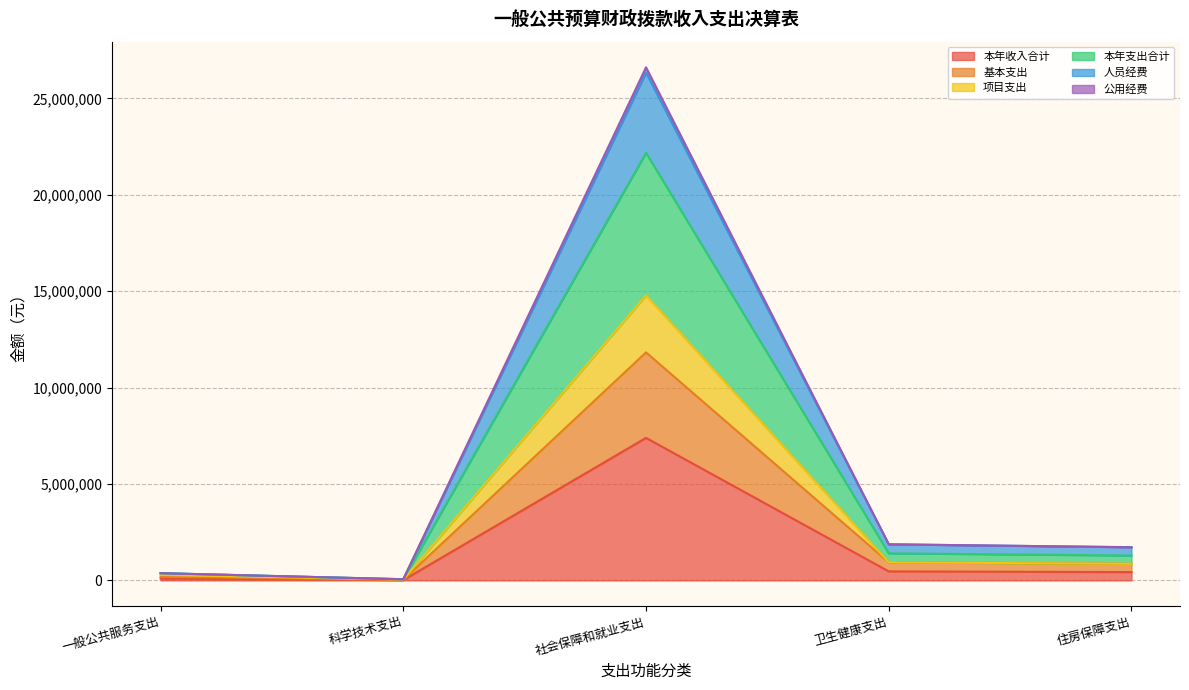

How many lines are shown in the chart?

6